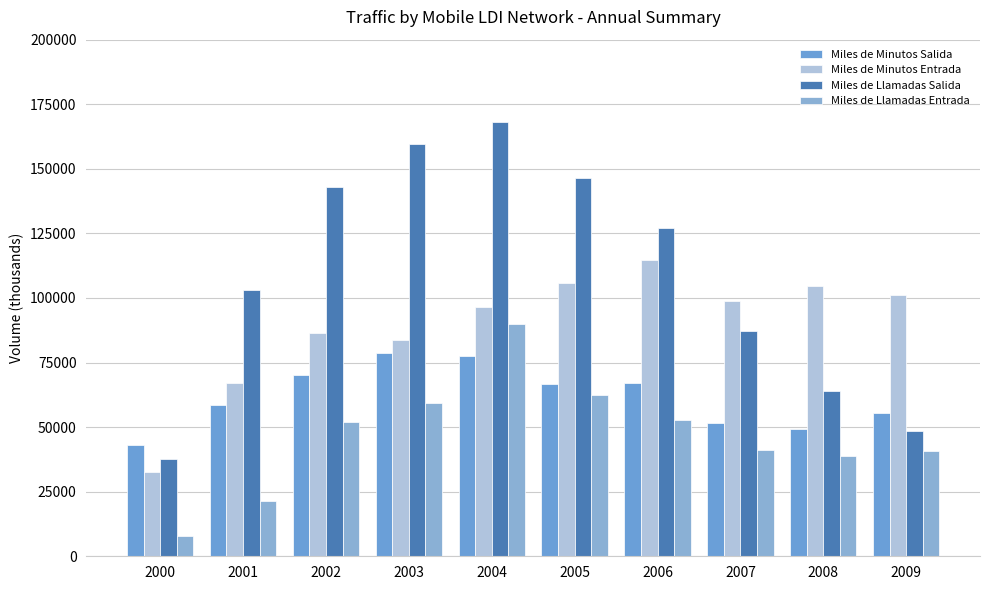

Which series changed the most between 2003 and 2004?

Miles de Llamadas Entrada